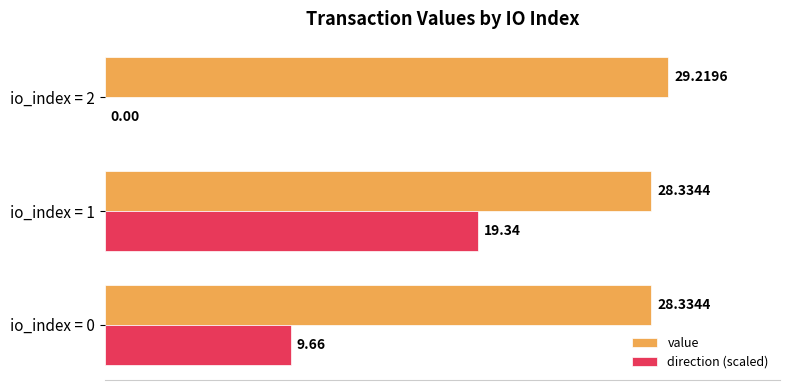

What is the sum of all direction (scaled) values?

29.0